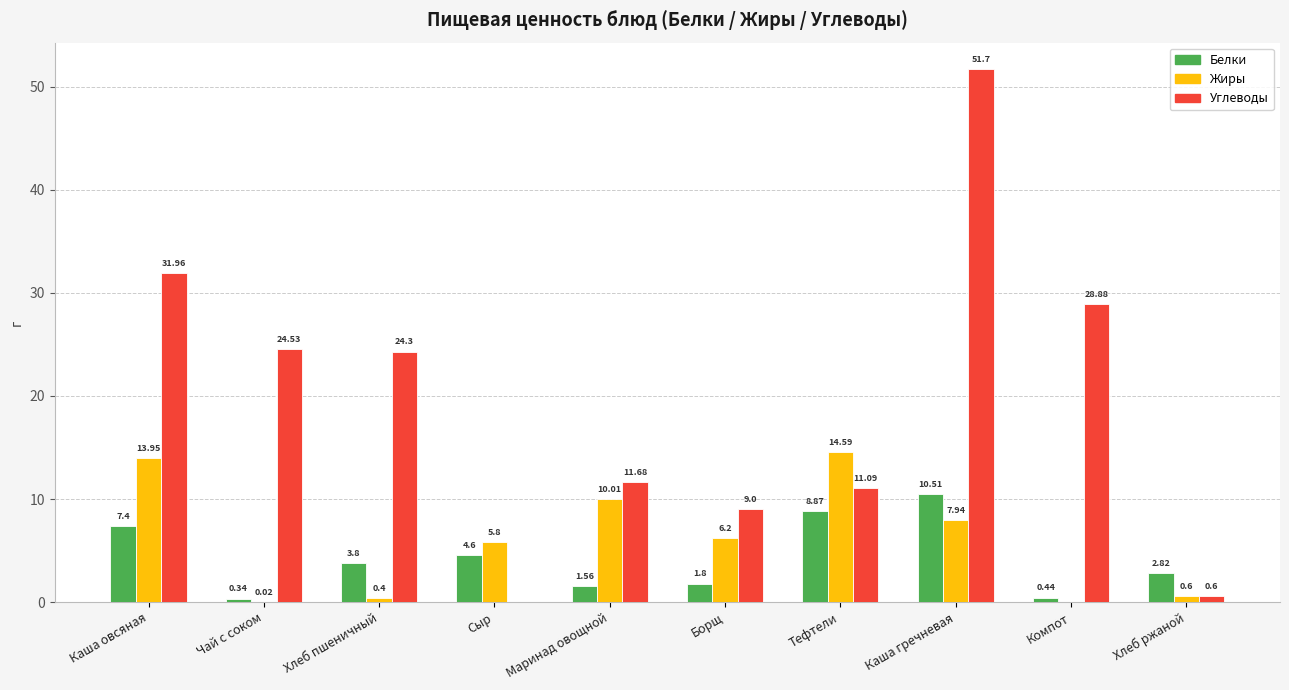

What is the average value of the Жиры series?

6.0